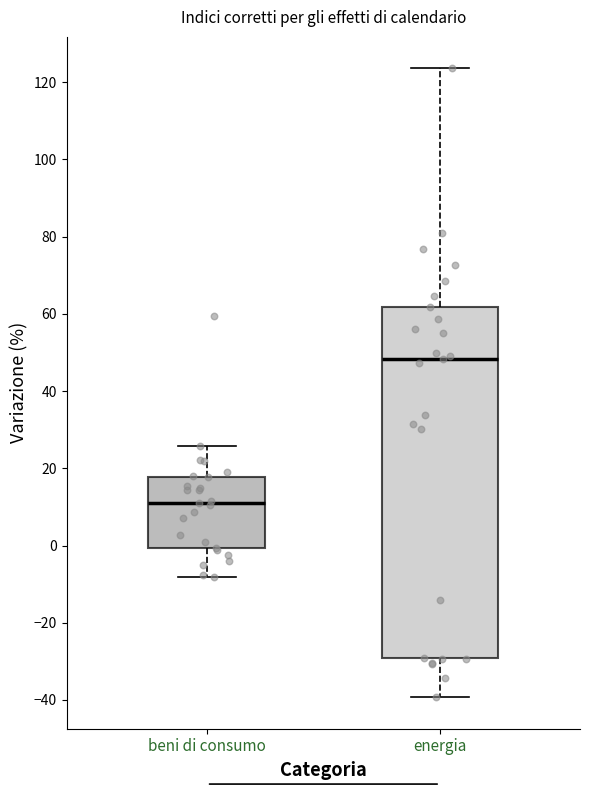

Reading left to right, transcribe this box plot: for each box, give where its median line is, the range the box spans, and where its two whiskers end, as read against the y-axis. The values are not printed on the chart, so give them approximately, as read against the axis.

beni di consumo: median 12, box 0 to 18, whiskers -8 to 26
energia: median 48, box -30 to 62, whiskers -40 to 124